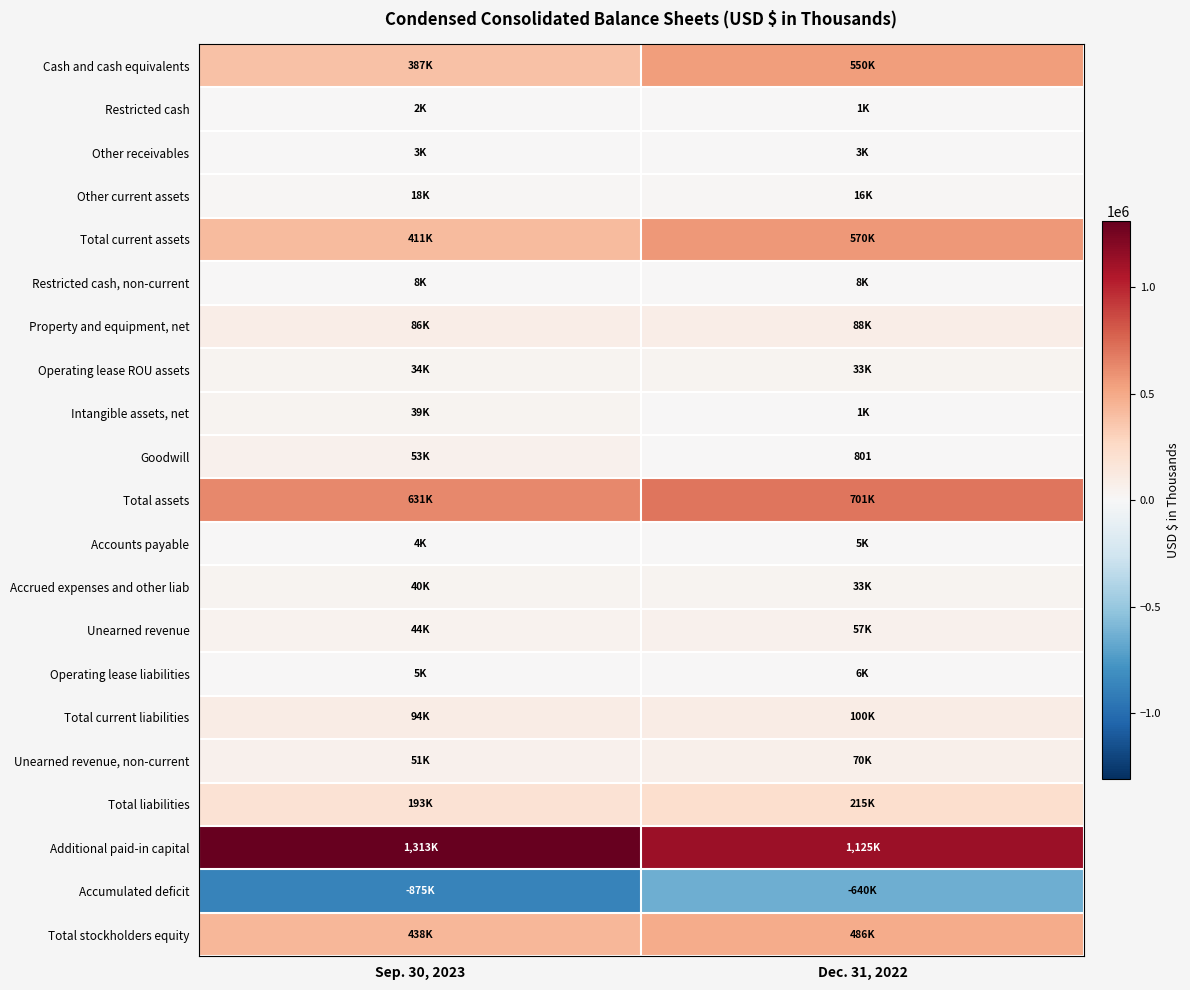

Count the Unearned revenue values in the range 43997 to 56726.

2